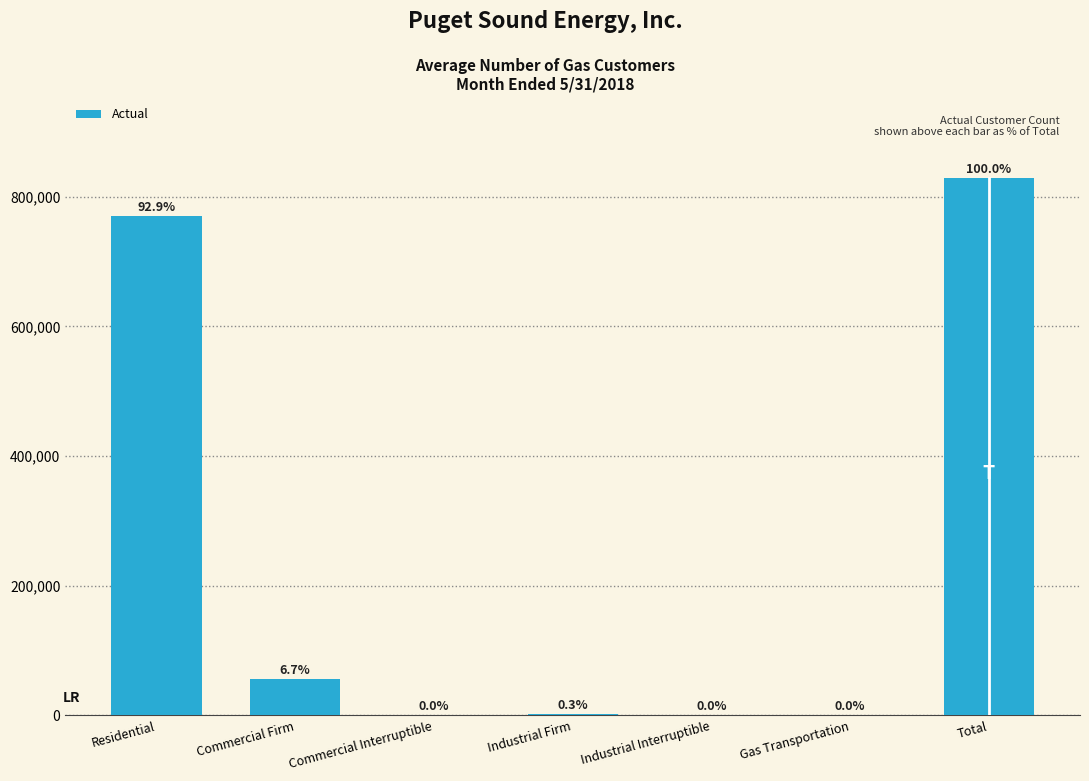

Are the bars horizontal?

No